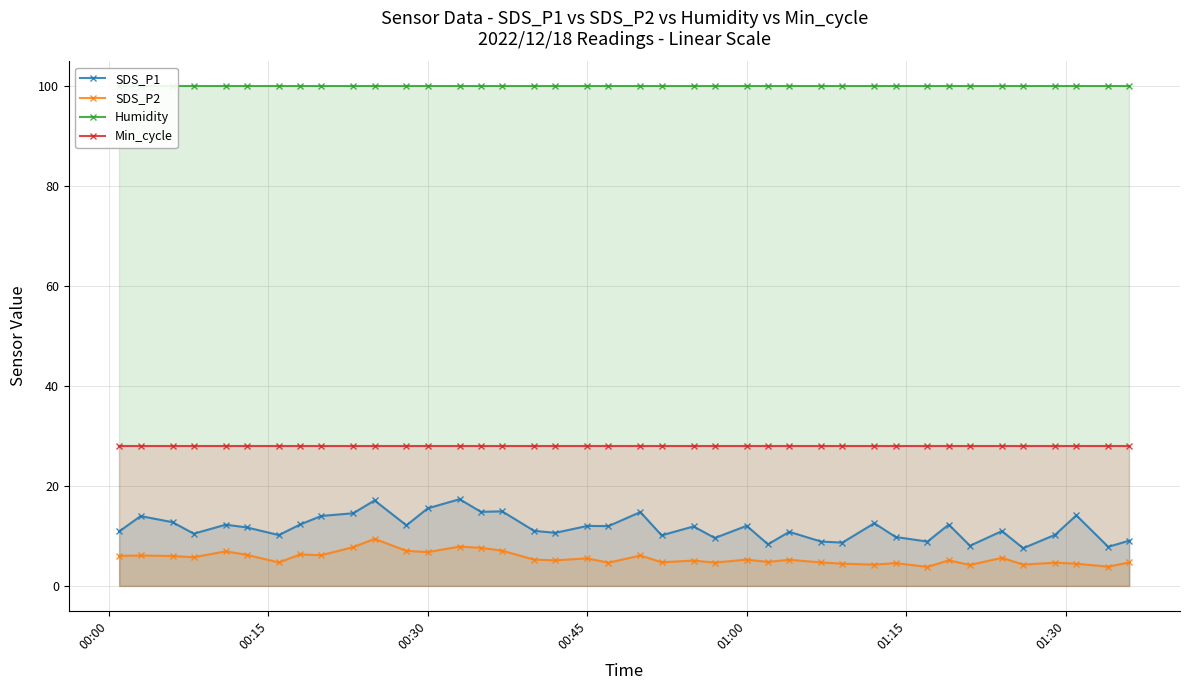

What is the minimum value for SDS_P1?

7.5